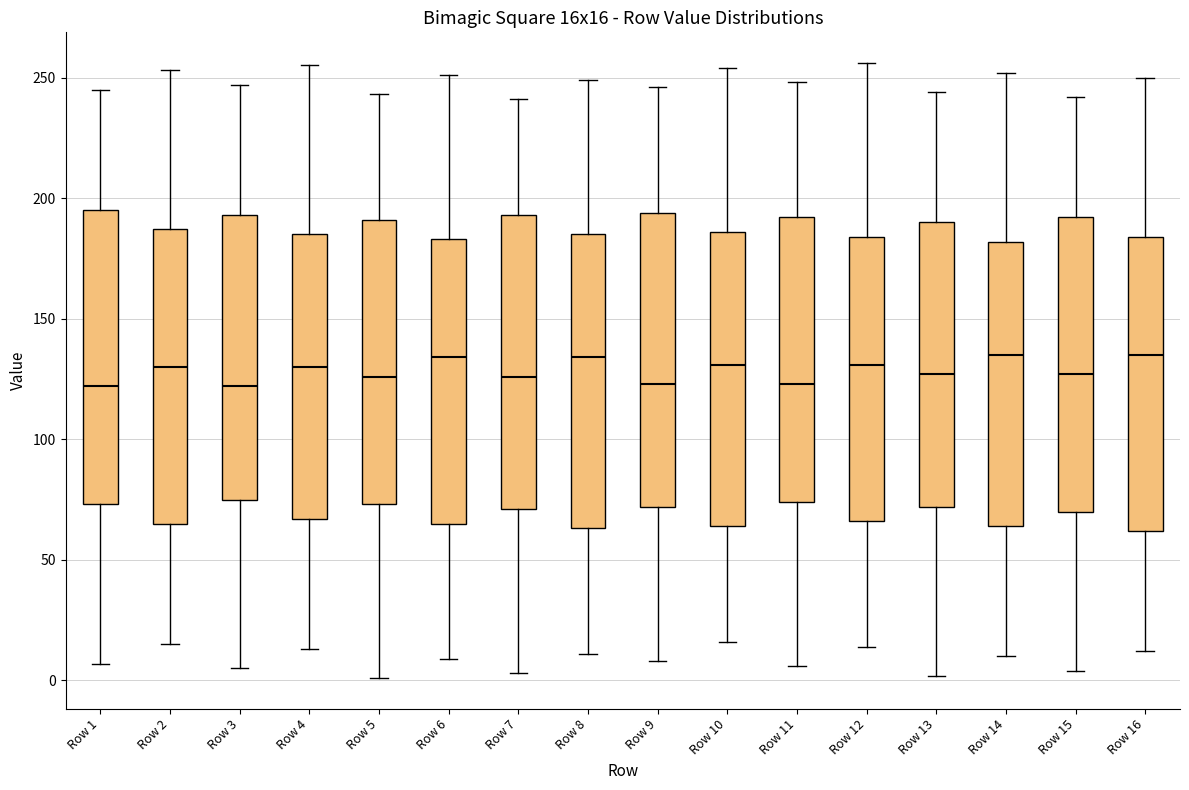

Reading left to right, transcribe this box plot: for each box, give where its median line is, the range the box spans, and where its two whiskers end, as read against the y-axis. The values are not printed on the chart, so give them approximately, as read against the axis.

Row 1: median 120, box 75 to 195, whiskers 5 to 245
Row 2: median 130, box 65 to 185, whiskers 15 to 255
Row 3: median 120, box 75 to 195, whiskers 5 to 245
Row 4: median 130, box 65 to 185, whiskers 15 to 255
Row 5: median 125, box 75 to 190, whiskers 0 to 245
Row 6: median 135, box 65 to 185, whiskers 10 to 250
Row 7: median 125, box 70 to 195, whiskers 5 to 240
Row 8: median 135, box 65 to 185, whiskers 10 to 250
Row 9: median 125, box 70 to 195, whiskers 10 to 245
Row 10: median 130, box 65 to 185, whiskers 15 to 255
Row 11: median 125, box 75 to 190, whiskers 5 to 250
Row 12: median 130, box 65 to 185, whiskers 15 to 255
Row 13: median 125, box 70 to 190, whiskers 0 to 245
Row 14: median 135, box 65 to 180, whiskers 10 to 250
Row 15: median 125, box 70 to 190, whiskers 5 to 240
Row 16: median 135, box 60 to 185, whiskers 10 to 250